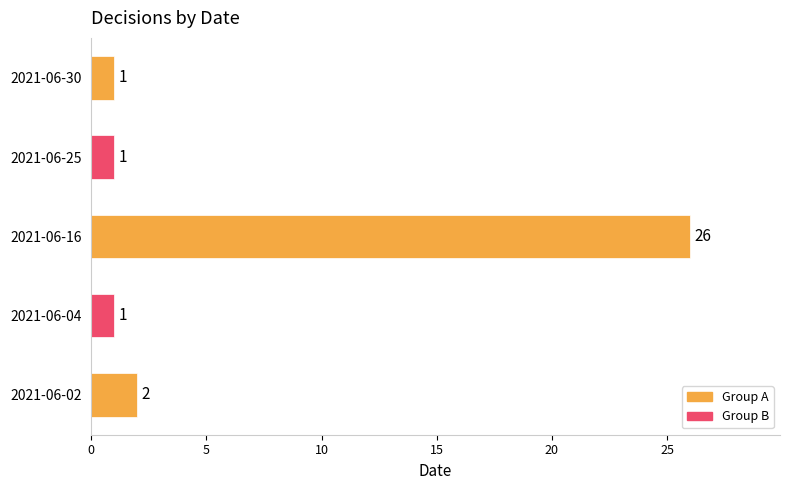

What is the smallest value displayed?

1